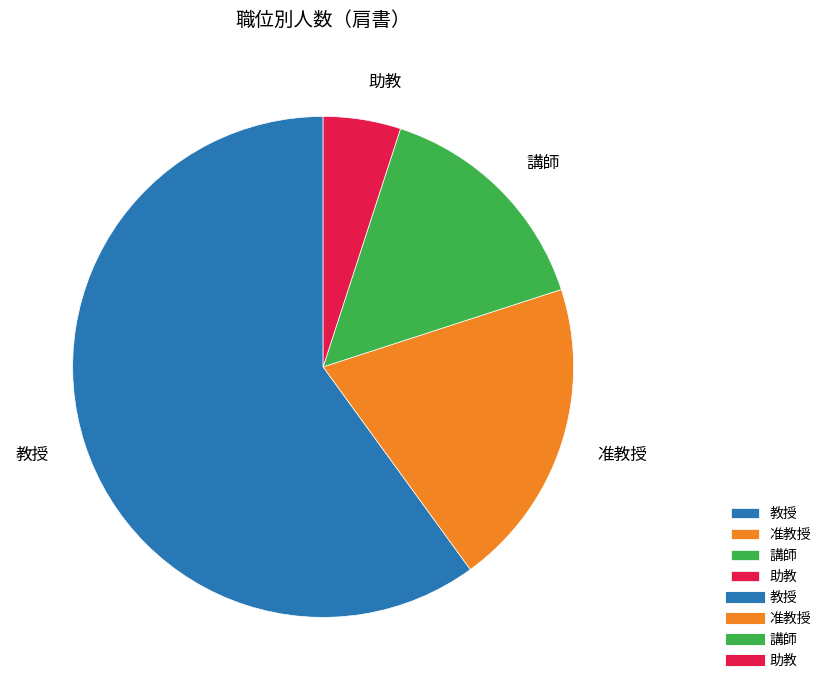

Rank the categories by value from lowest to highest.

助教, 講師, 准教授, 教授